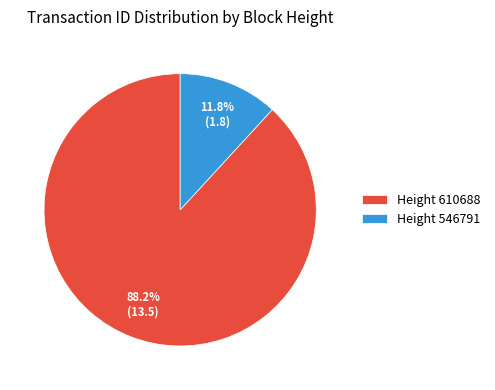

Rank the categories by value from highest to lowest.

Height 610688, Height 546791